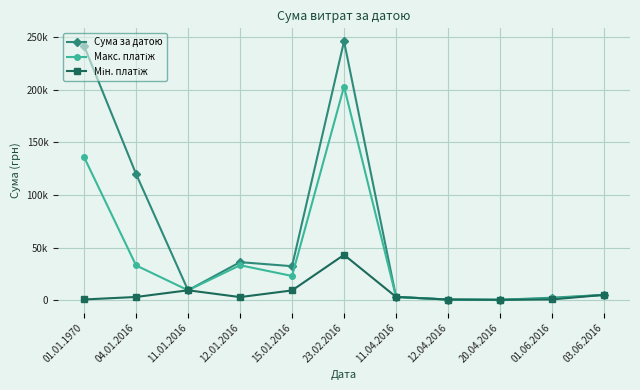

True or false: Макс. платіж and Сума за датою cross at least once.

False